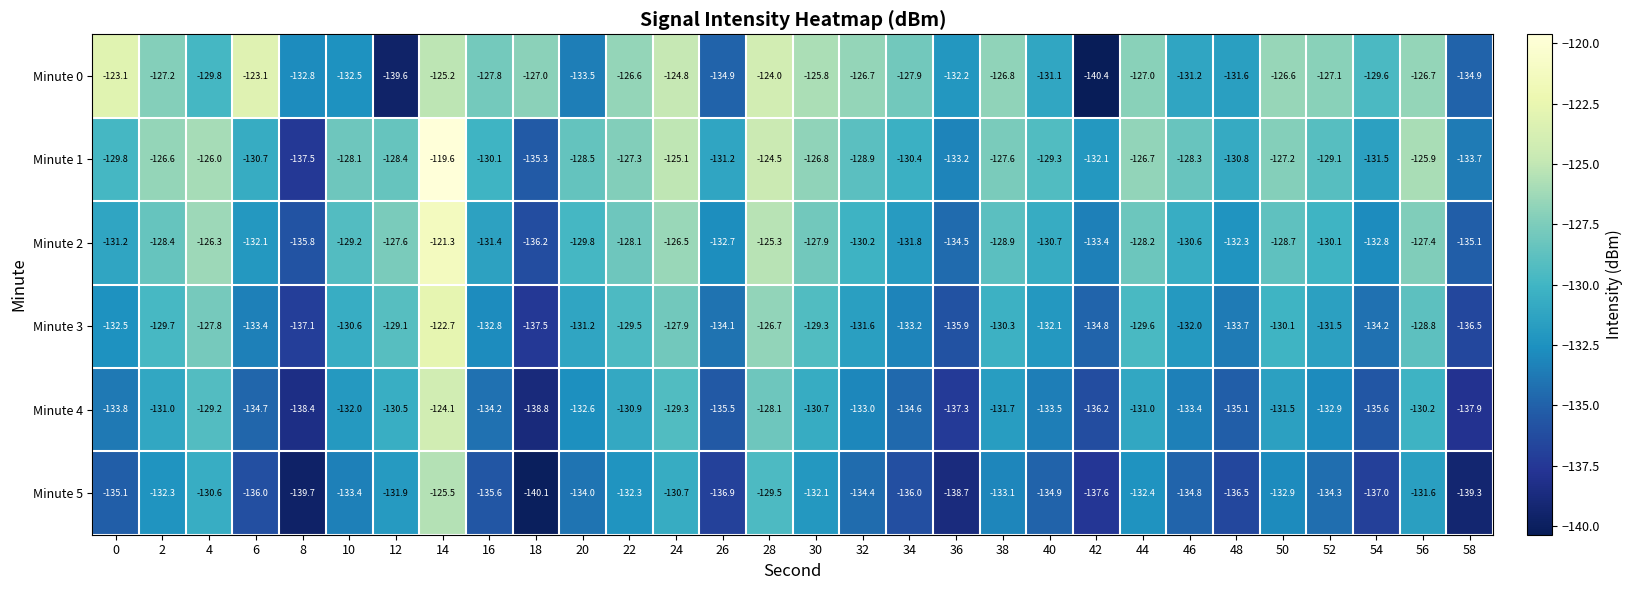

True or false: Minute 4 has a value of -136.2 at 42.

True